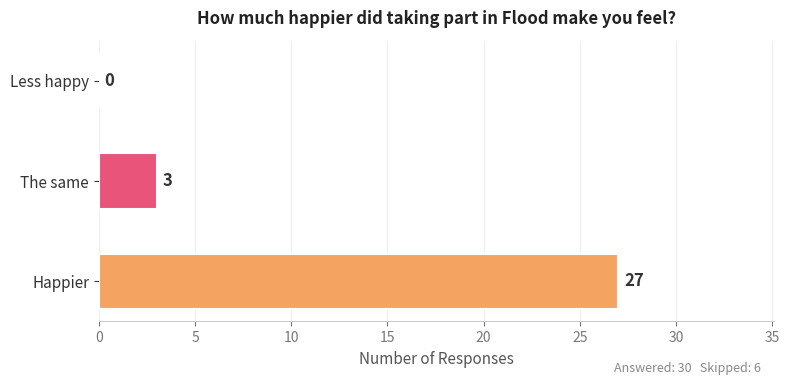

Are the bars horizontal?

Yes